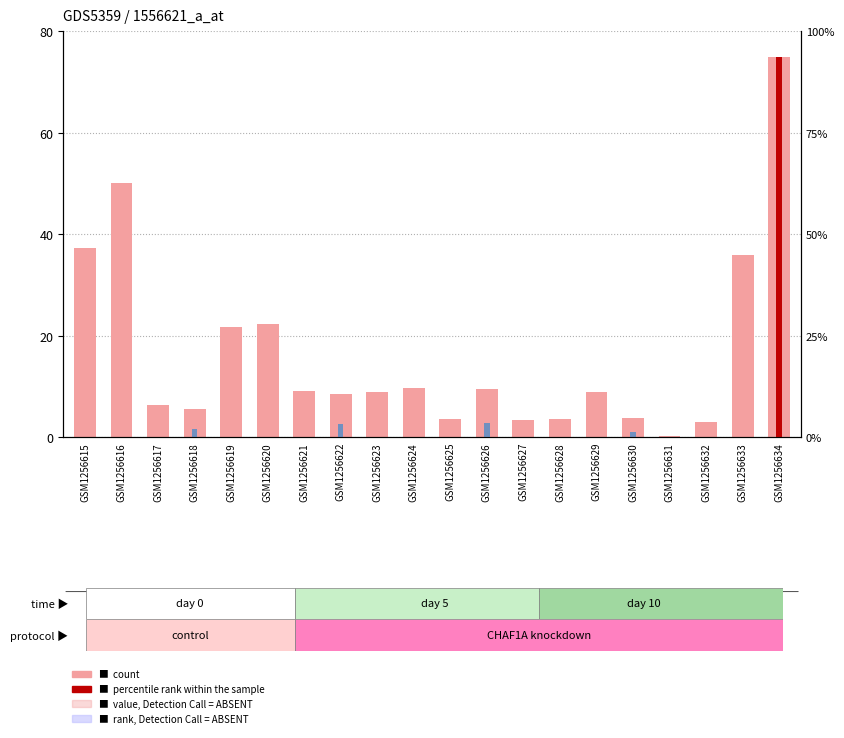

Does the chart contain any negative values?

No